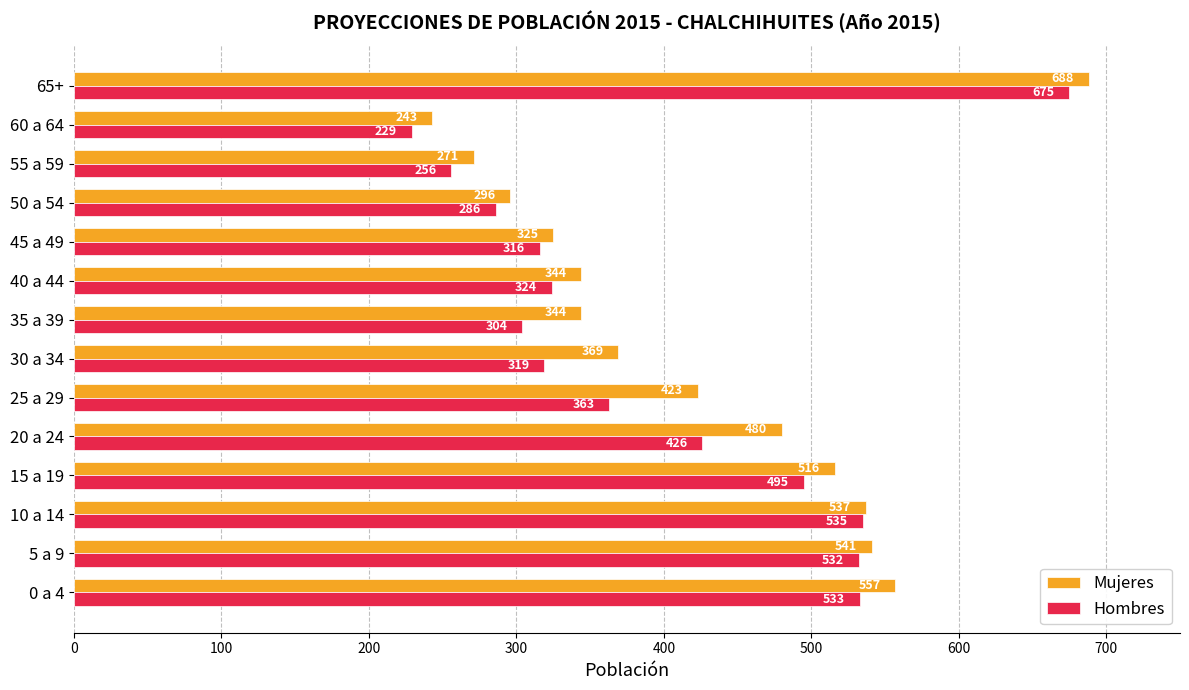

Is the value of Hombres at 40 a 44 greater than the value of Mujeres at 5 a 9?

No